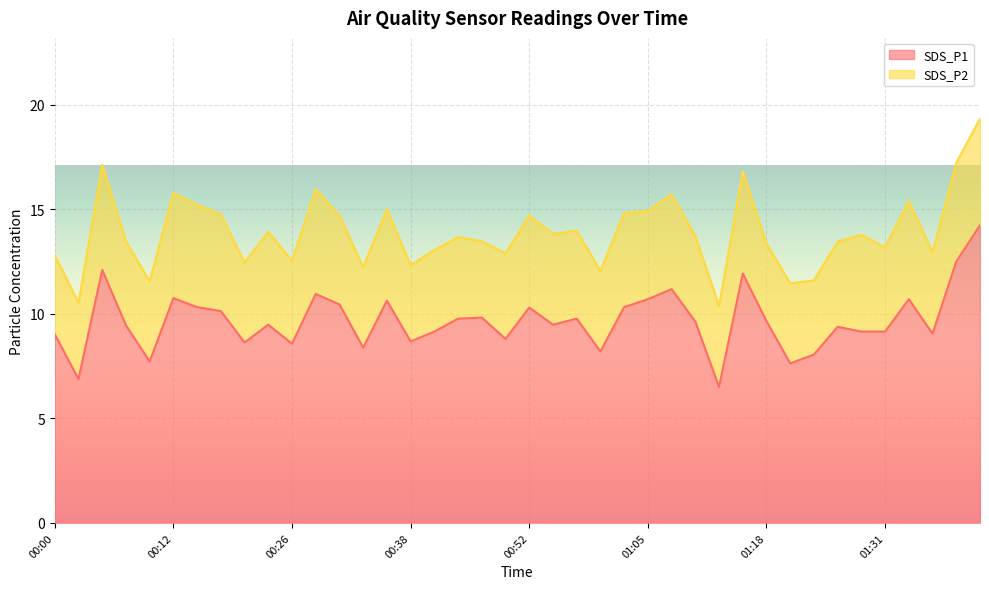

How many data points does each series have?

40